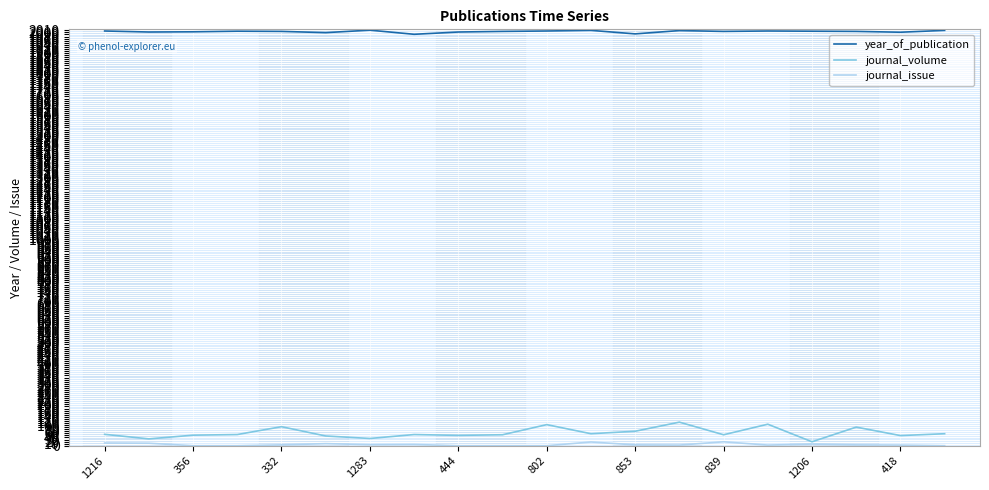

True or false: year_of_publication and journal_volume intersect in this chart.

False